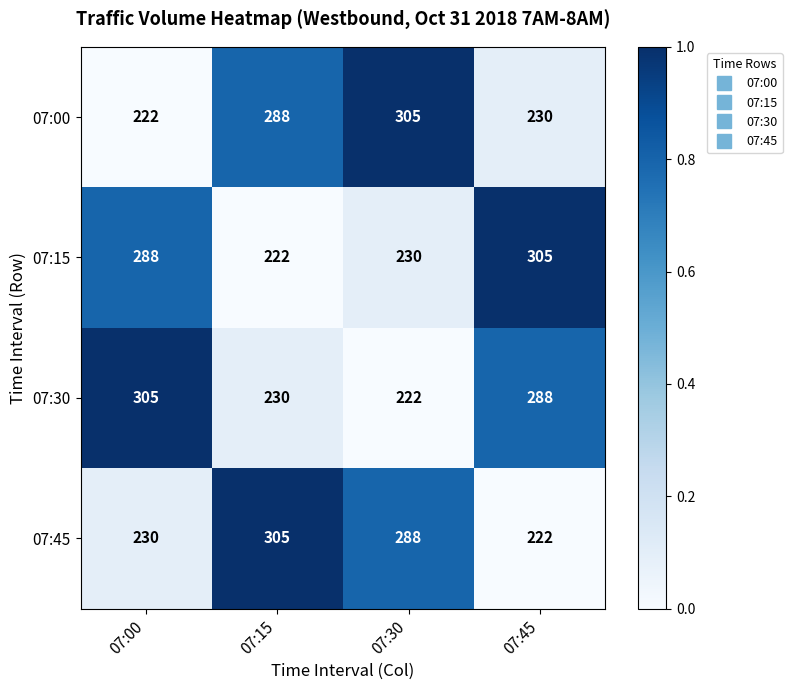

What is the approximate value of 07:00 at 07:45, to the nearest 5?

230